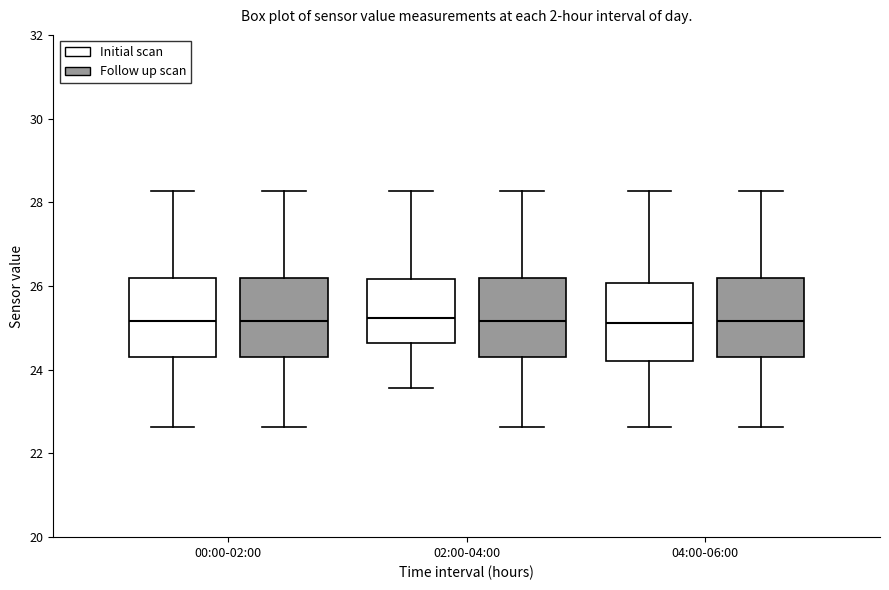

Reading left to right, transcribe this box plot: for each box, give where its median line is, the range the box spans, and where its two whiskers end, as read against the y-axis. The values are not printed on the chart, so give them approximately, as read against the axis.

00:00-02:00 (Initial scan): median 25.2, box 24.4 to 26.2, whiskers 22.6 to 28.2
00:00-02:00 (Follow up scan): median 25.2, box 24.4 to 26.2, whiskers 22.6 to 28.2
02:00-04:00 (Initial scan): median 25.2, box 24.6 to 26.2, whiskers 23.6 to 28.2
02:00-04:00 (Follow up scan): median 25.2, box 24.4 to 26.2, whiskers 22.6 to 28.2
04:00-06:00 (Initial scan): median 25.2, box 24.2 to 26.0, whiskers 22.6 to 28.2
04:00-06:00 (Follow up scan): median 25.2, box 24.4 to 26.2, whiskers 22.6 to 28.2